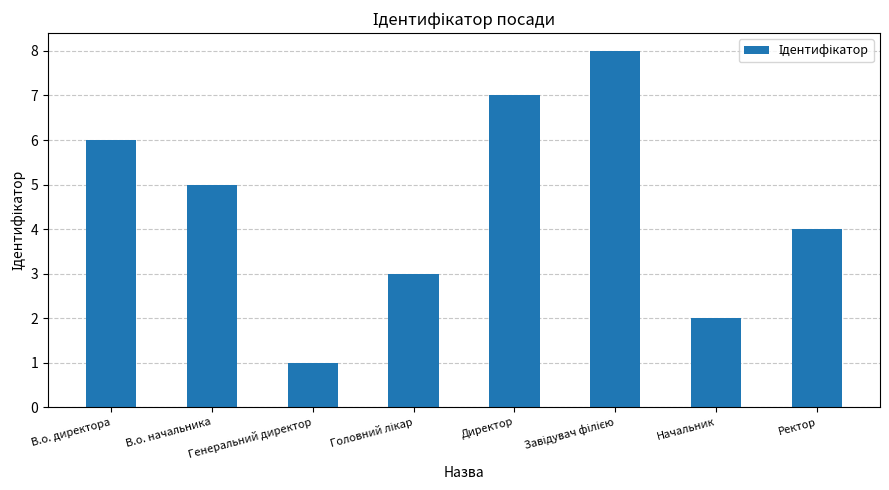

Between Генеральний директор and Директор, which is larger?

Директор